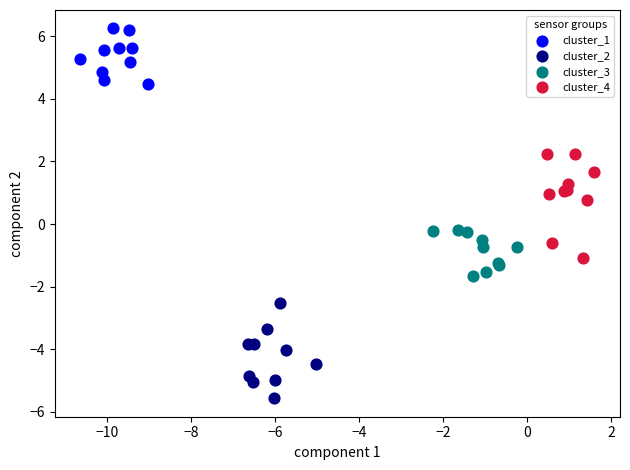

Which series contains the lowest Y value?

cluster_2